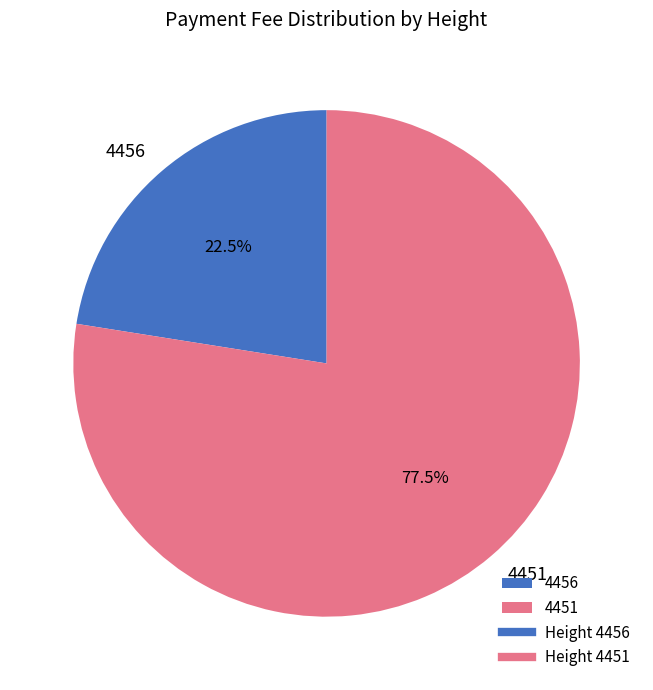

Rank the categories by value from highest to lowest.

4451, 4456